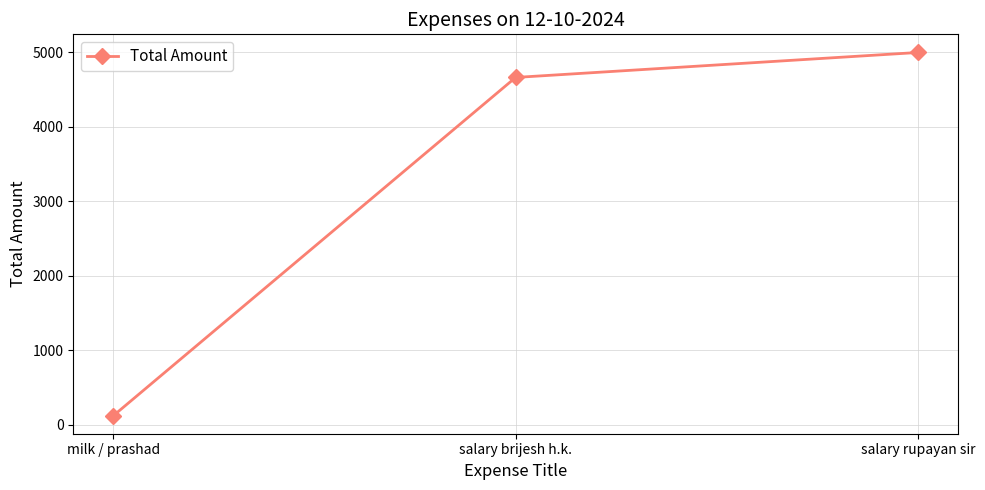

What position from the right is salary brijesh h.k.?

2